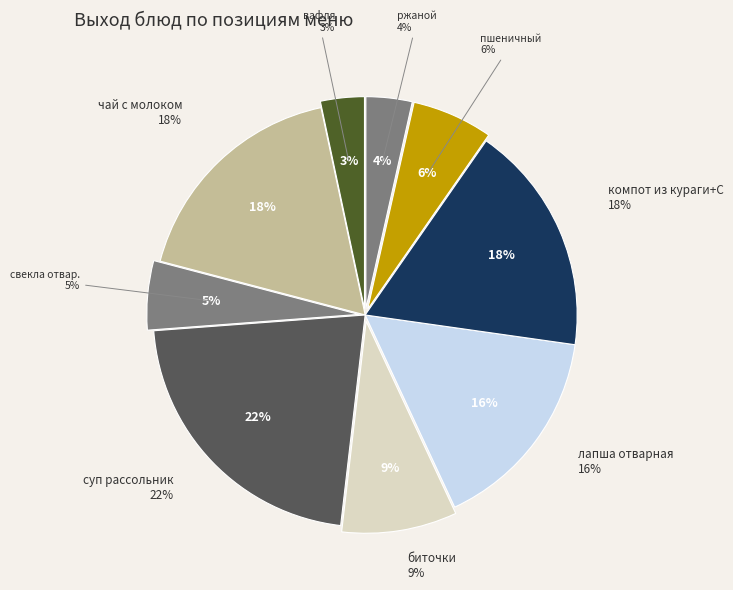

What percentage do пшеничный and суп рассольник together represent?

28.1%